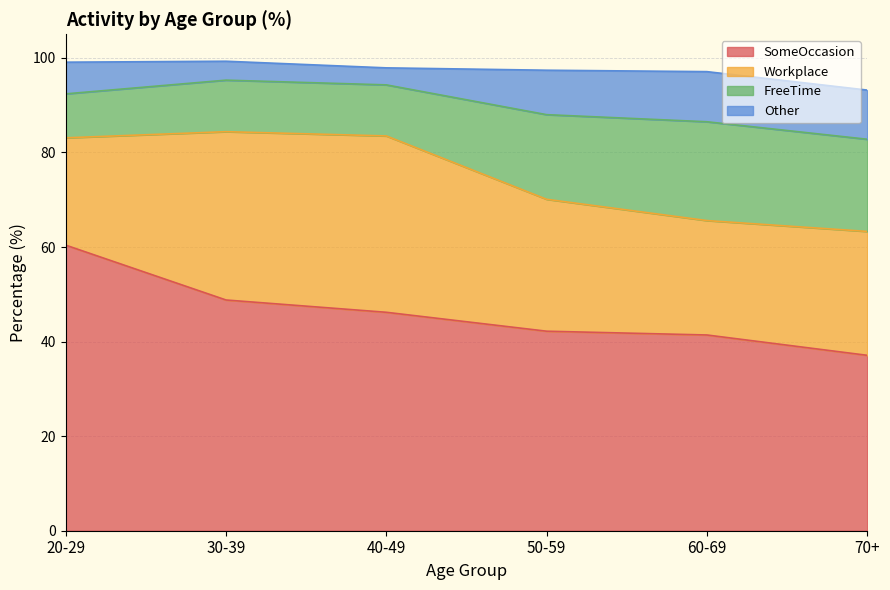

What is the difference between the maximum and minimum values in the FreeTime series?

11.6